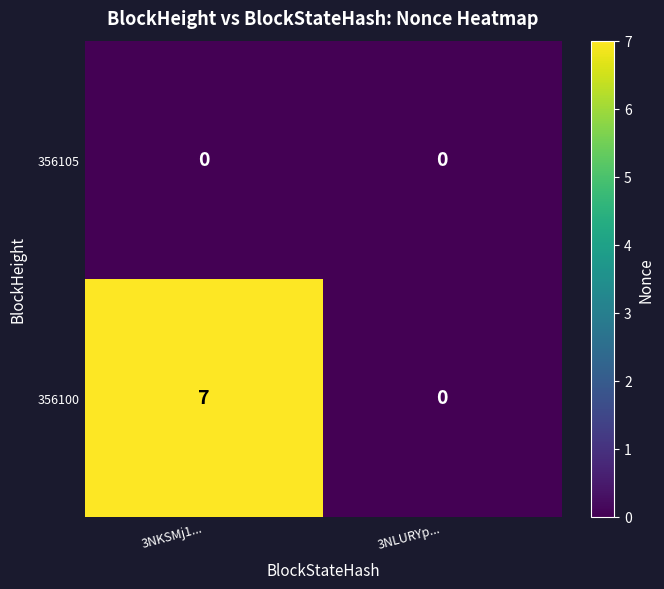

List the series in order of their peak value, highest first.

356100, 356105